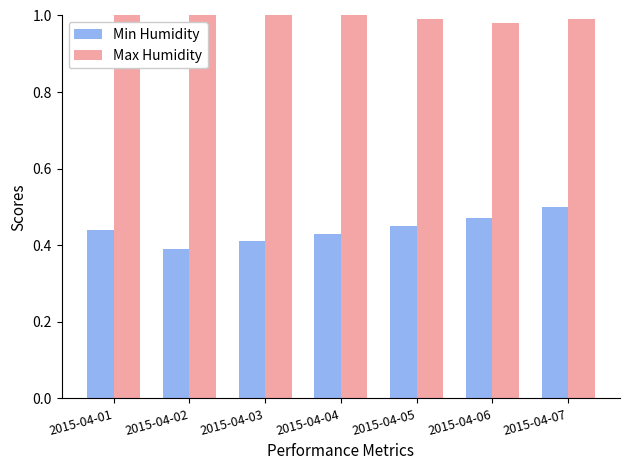

Rank the categories by Min Humidity value from highest to lowest.

2015-04-07, 2015-04-06, 2015-04-05, 2015-04-01, 2015-04-04, 2015-04-03, 2015-04-02